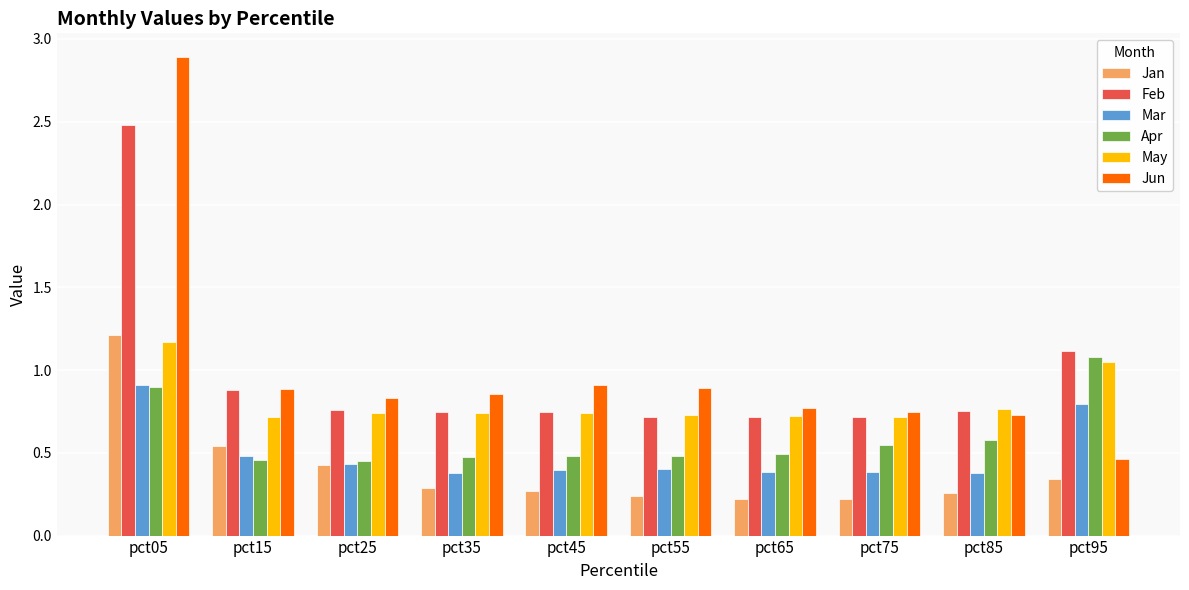

What is the total value across all series at pct05?

9.6